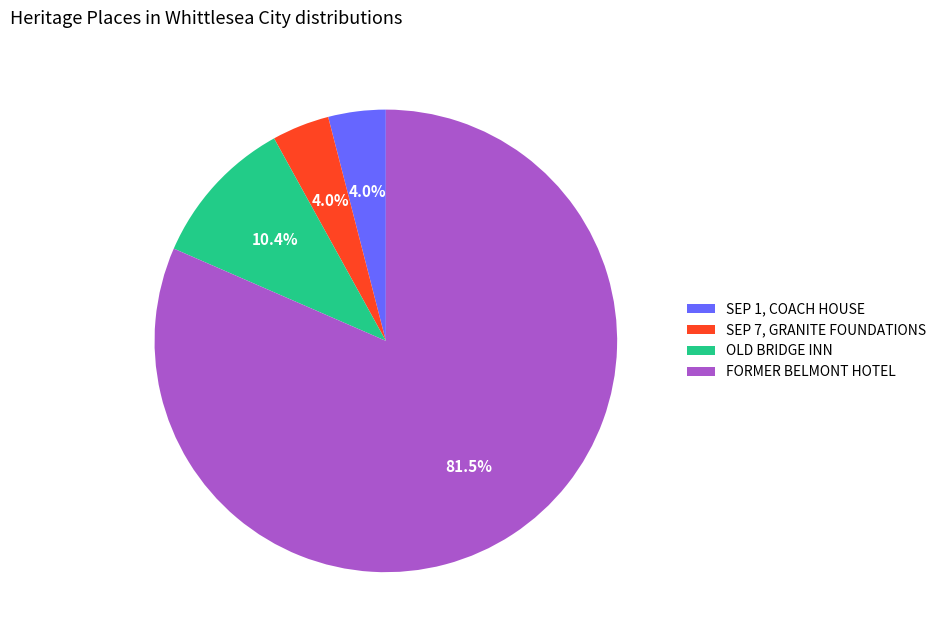

What is the largest slice in the pie chart?

FORMER BELMONT HOTEL